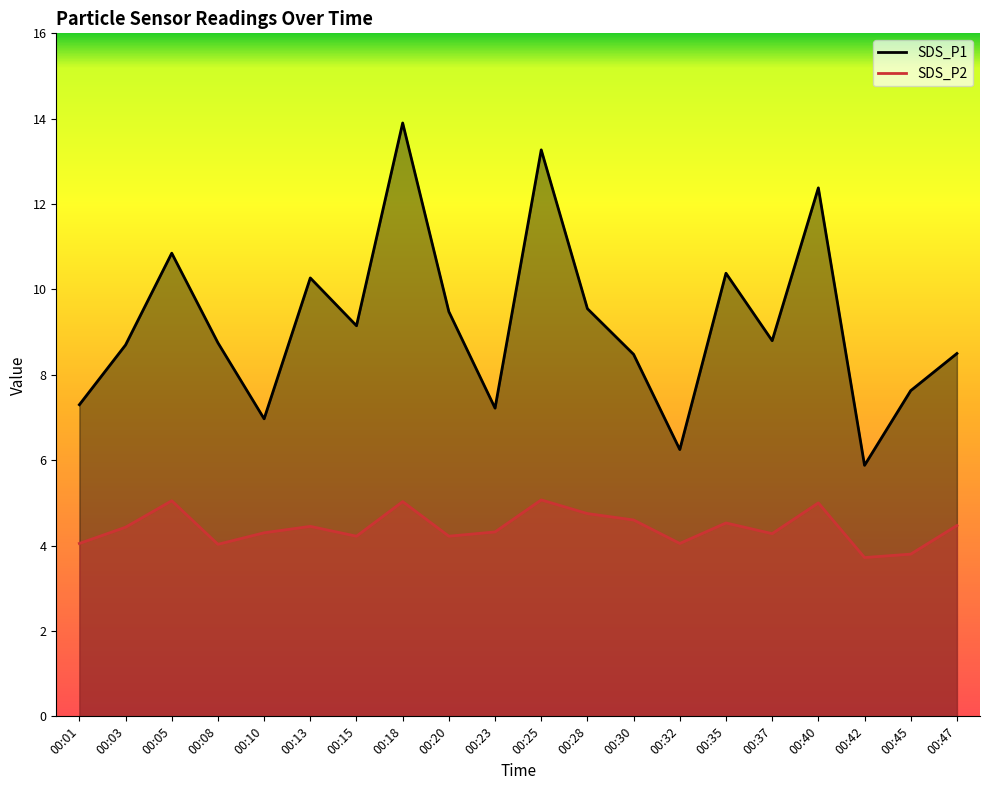

What is the difference between the SDS_P1 values at 00:08 and 00:25?

4.5